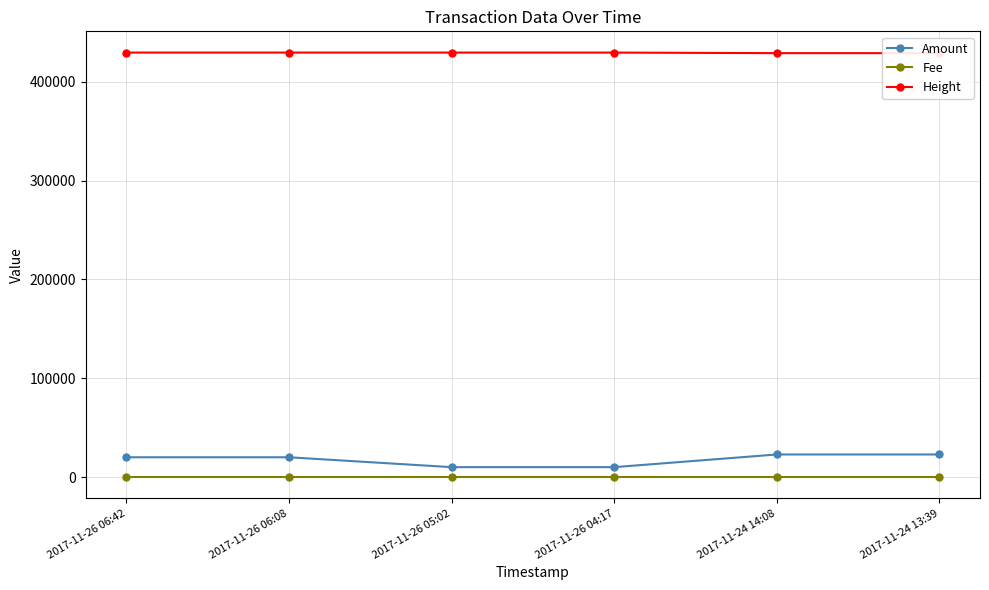

What is the average value of the Fee series?

1